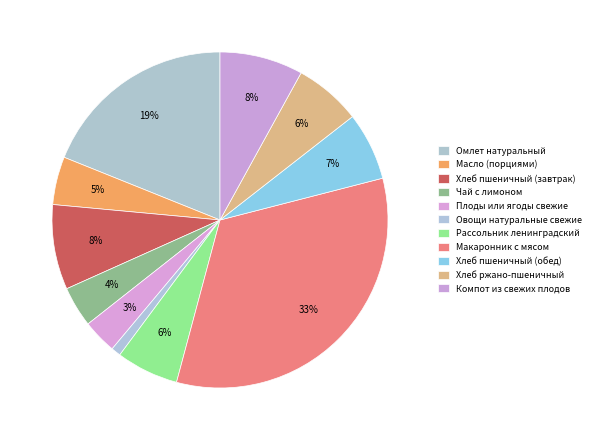

Which category has the biggest portion of the pie?

Макаронник с мясом